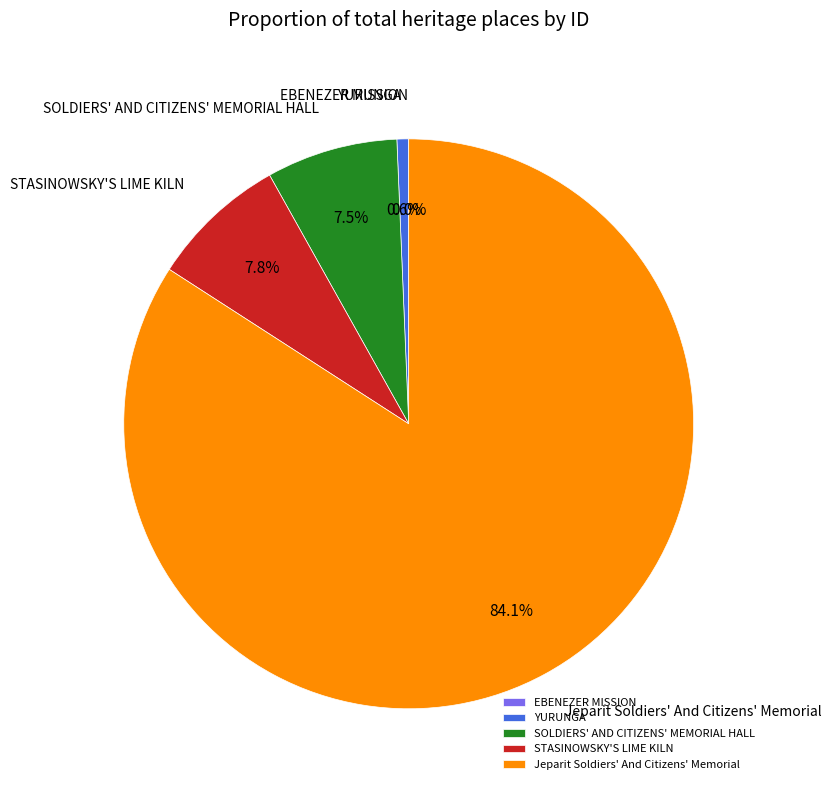

Which category accounts for the majority?

Jeparit Soldiers' And Citizens' Memorial